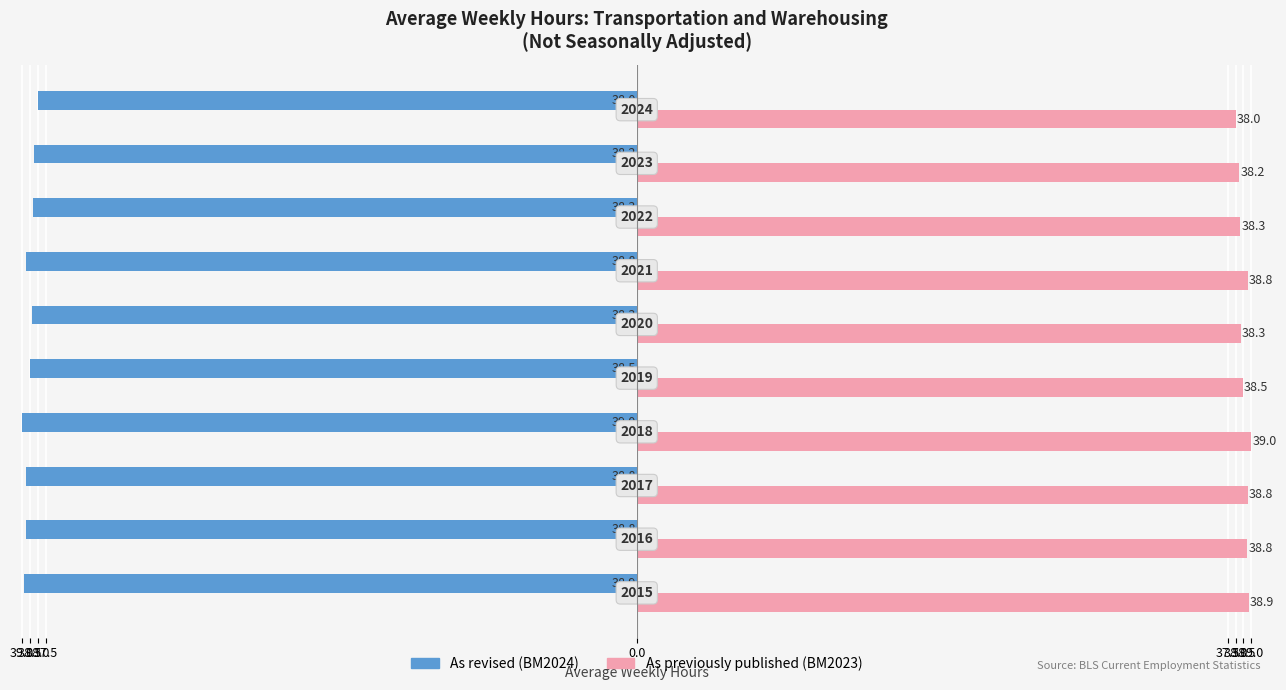

What are all the series names shown in the legend?

As revised (BM2024), As previously published (BM2023)